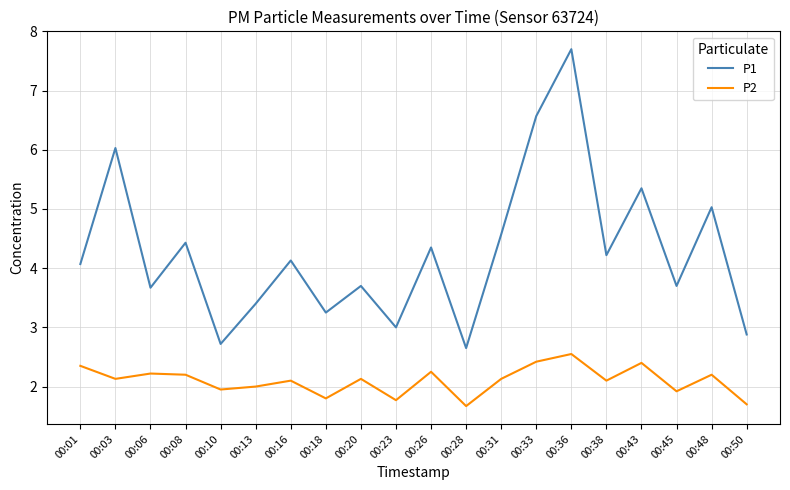

What is the difference between the highest and lowest values at 00:08?

2.2